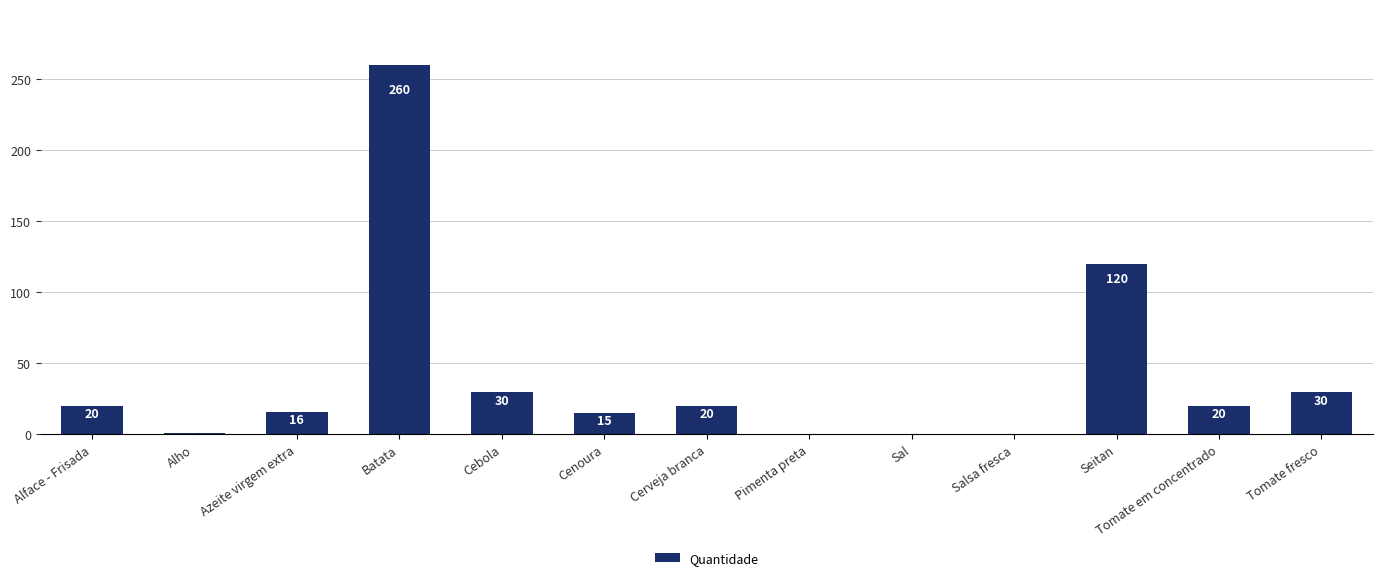

At which label is the value closest to 130?

Seitan